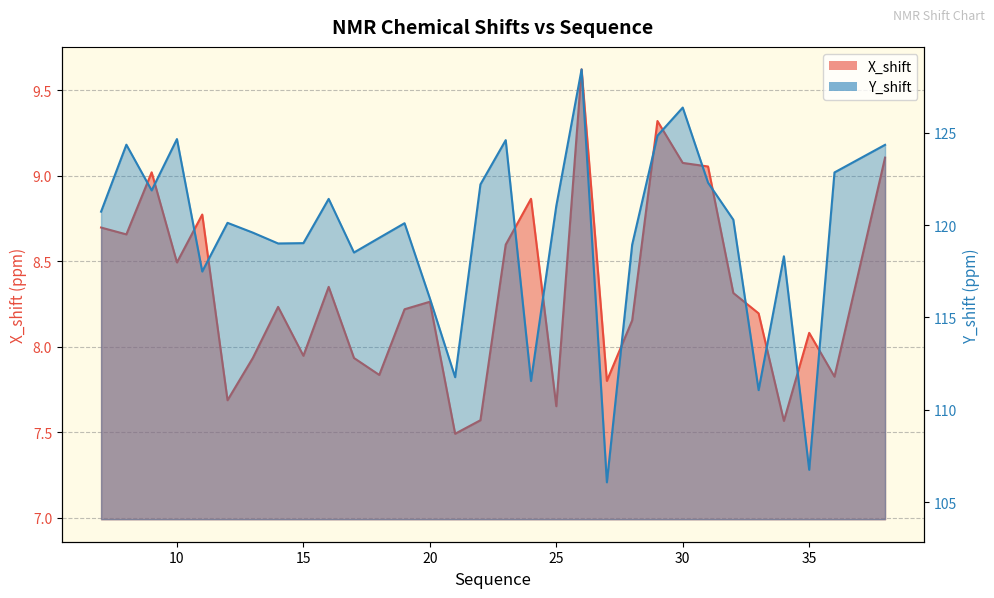

List the series in order of their peak value, highest first.

Y_shift, X_shift